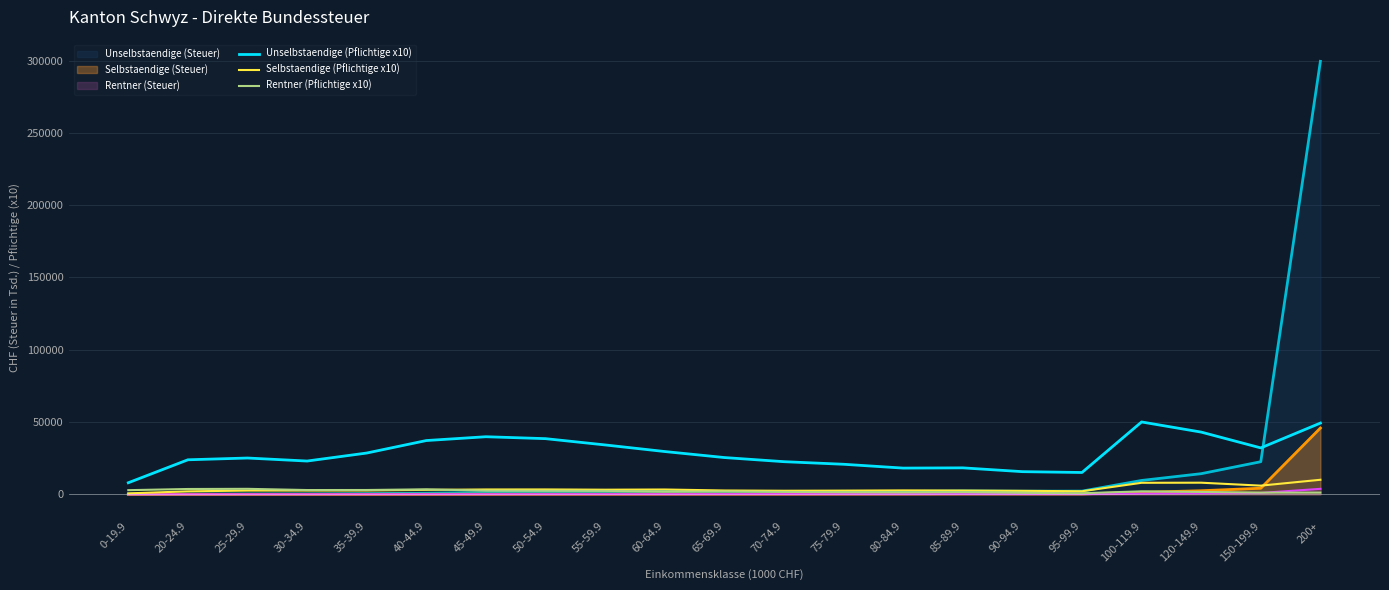

Rank the categories by Unselbstaendige (Pflichtige x10) value from lowest to highest.

0-19.9, 95-99.9, 90-94.9, 80-84.9, 85-89.9, 75-79.9, 70-74.9, 30-34.9, 20-24.9, 25-29.9, 65-69.9, 35-39.9, 60-64.9, 150-199.9, 55-59.9, 40-44.9, 50-54.9, 45-49.9, 120-149.9, 200+, 100-119.9